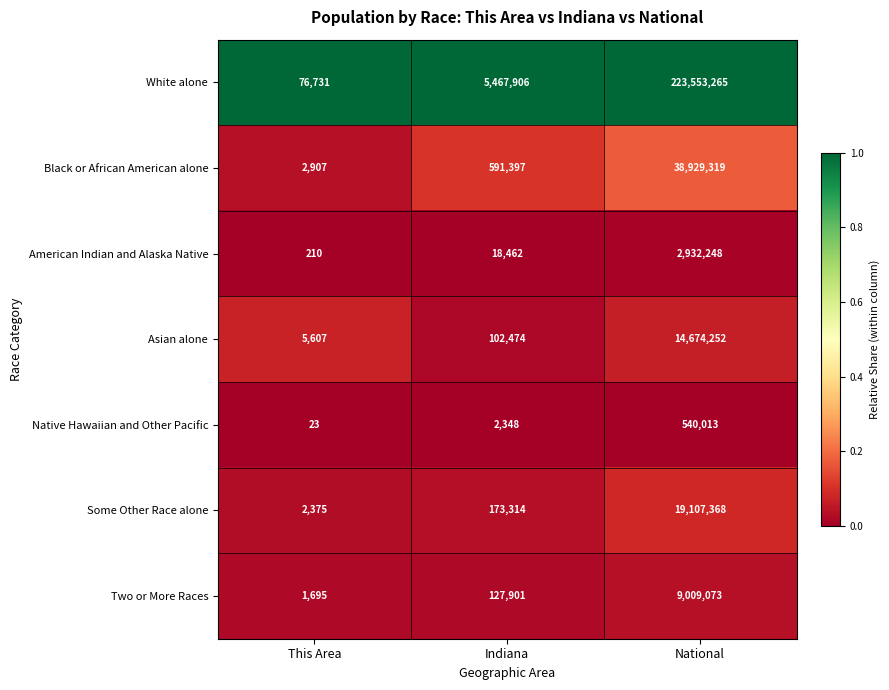

Which label corresponds to the smallest value in the chart?

This Area